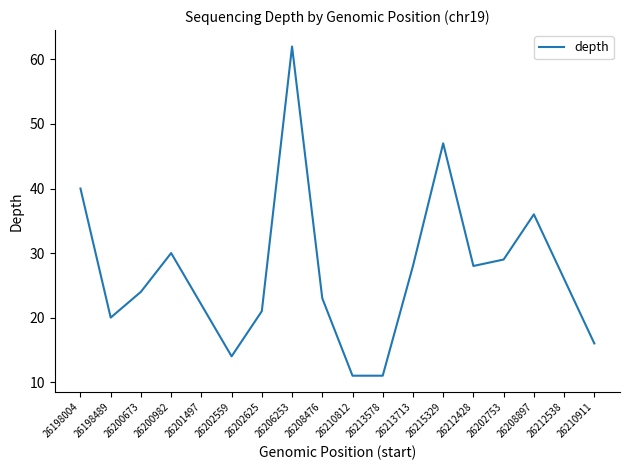

Where is the data nearest to the value 36?

26208897